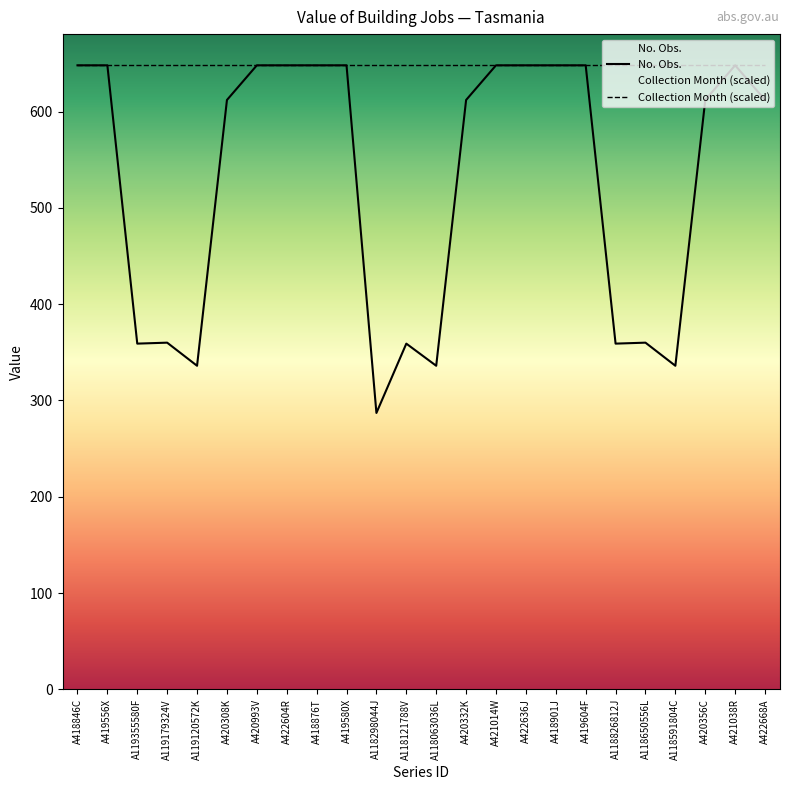

Is this an area chart (filled region under the line)?

No